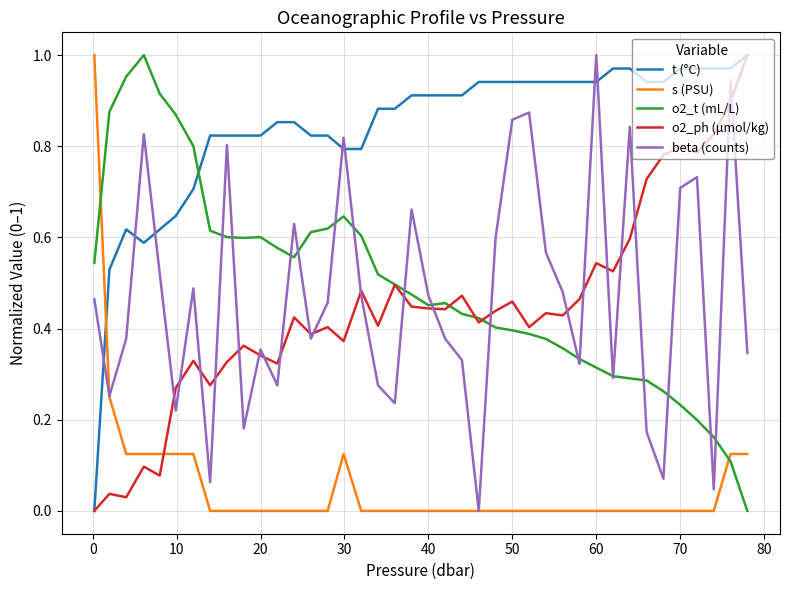

Which series has the largest total across all categories?

t (°C)